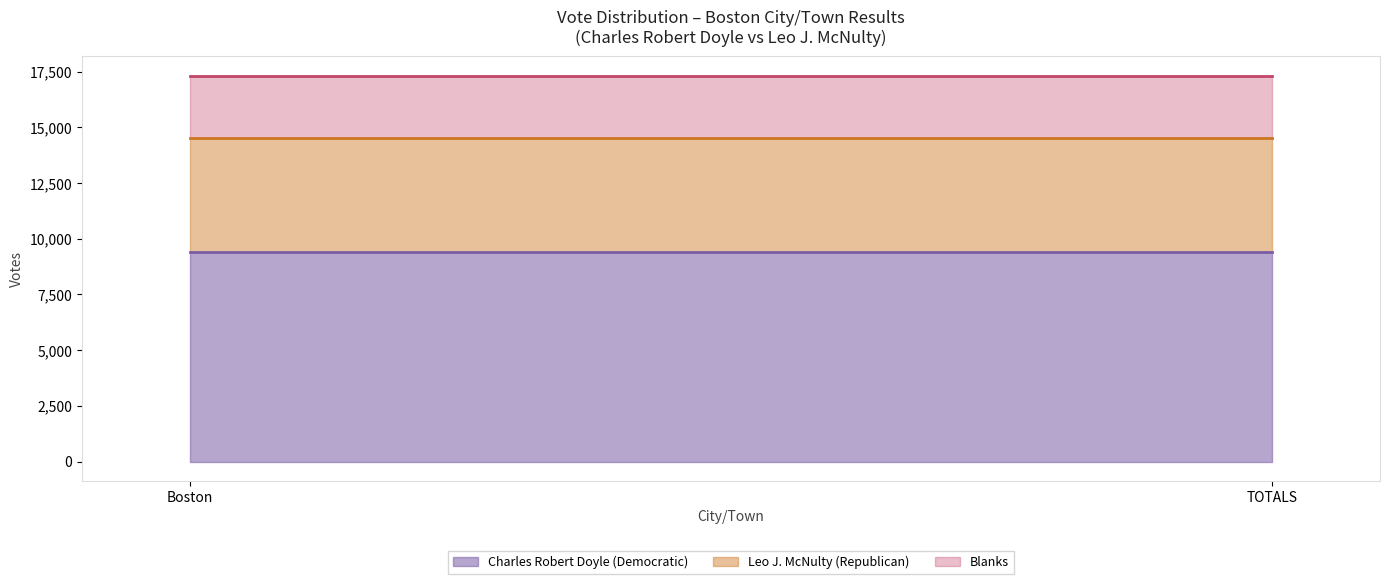

Which category has the highest value in the Blanks series?

Boston